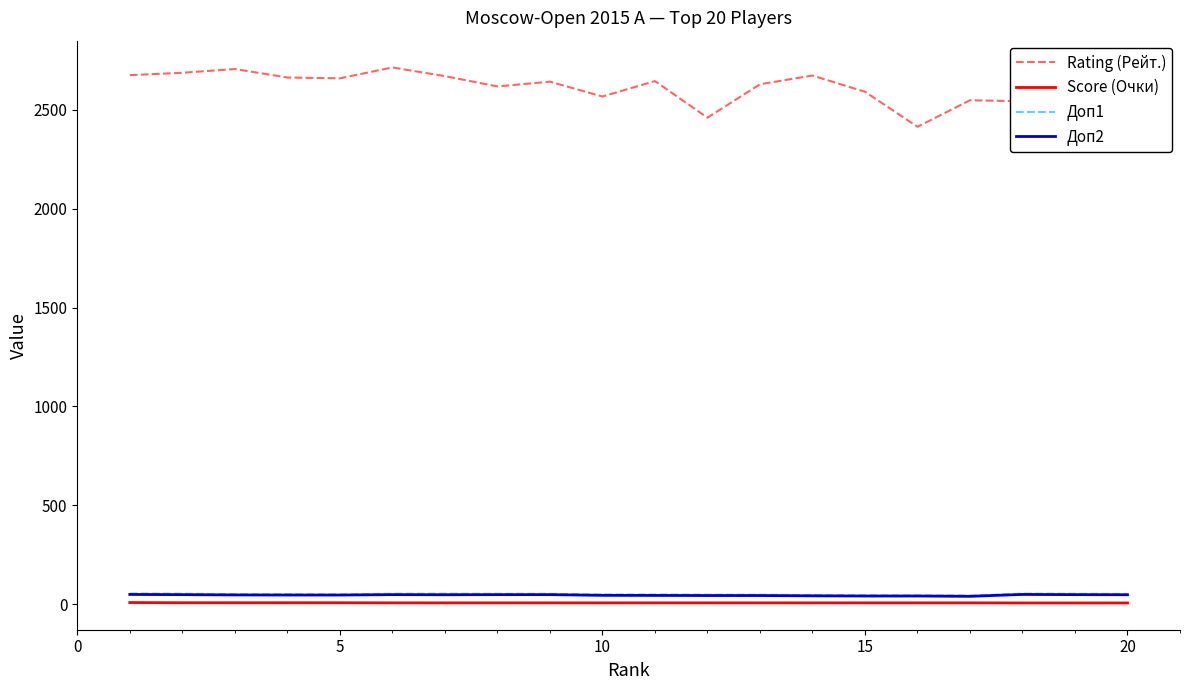

True or false: Rating (Рейт.) has more than 2 points higher than both neighbors.

True